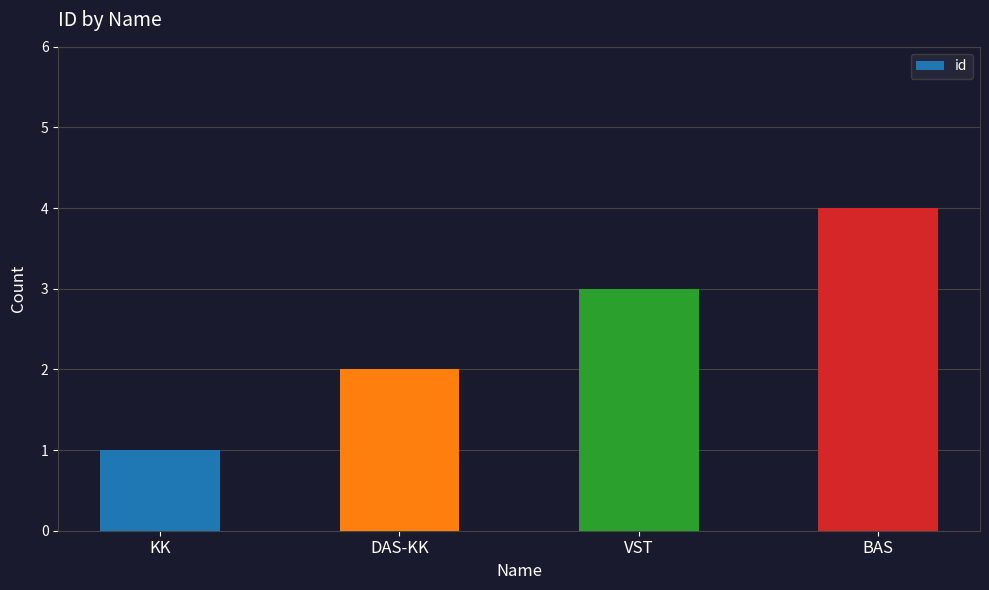

What is the value of the 1st bar from the left?

1